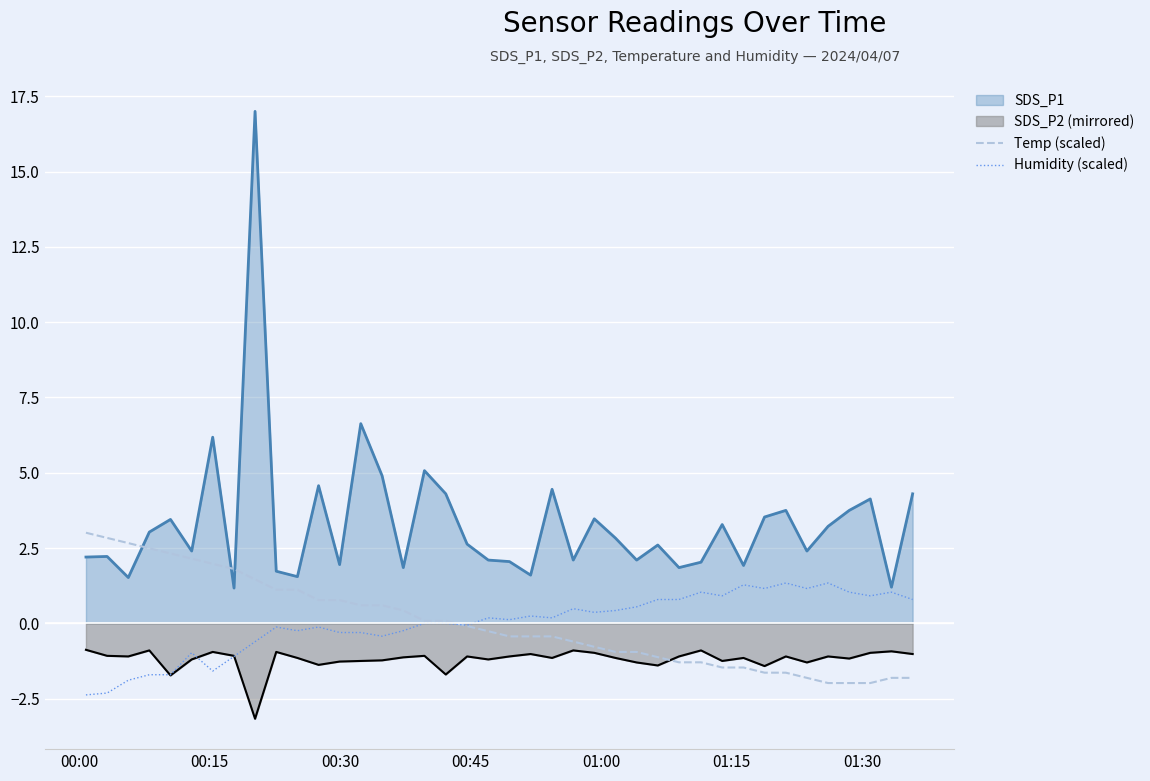

True or false: Temp (scaled) has more than 2 points higher than both neighbors.

False